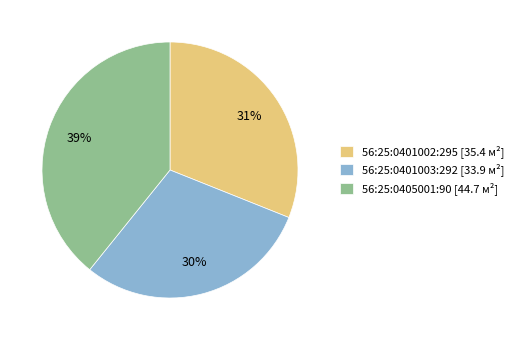

What is the ratio of the value at 56:25:0401002:295 [35.4 м²] to the value at 56:25:0401003:292 [33.9 м²]?

1.0